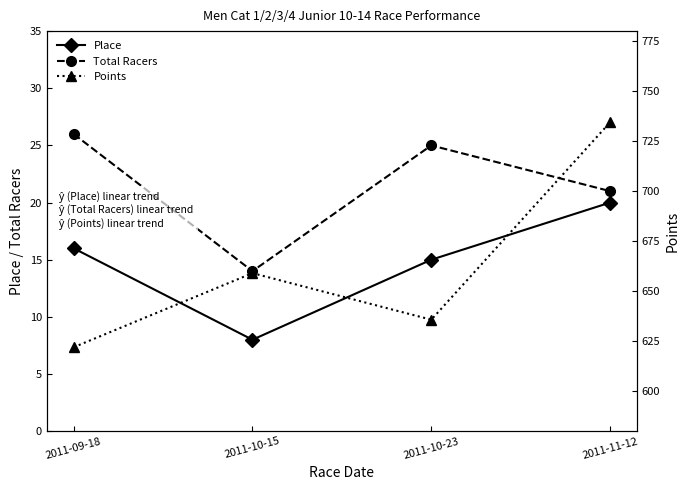

Where is Place nearest to the value 14?

2011-10-23